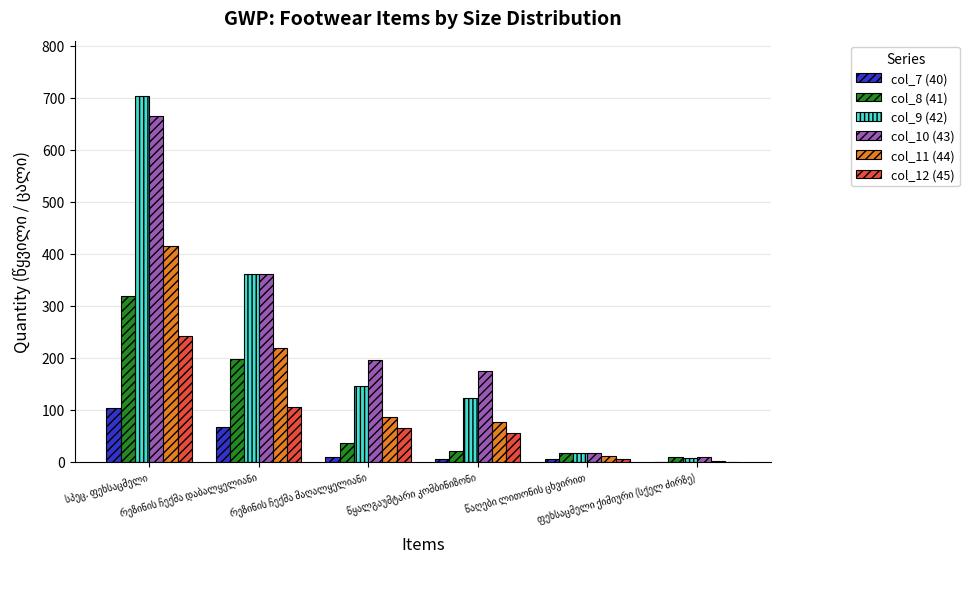

List the series in order of their peak value, lowest first.

col_7 (40), col_12 (45), col_8 (41), col_11 (44), col_10 (43), col_9 (42)